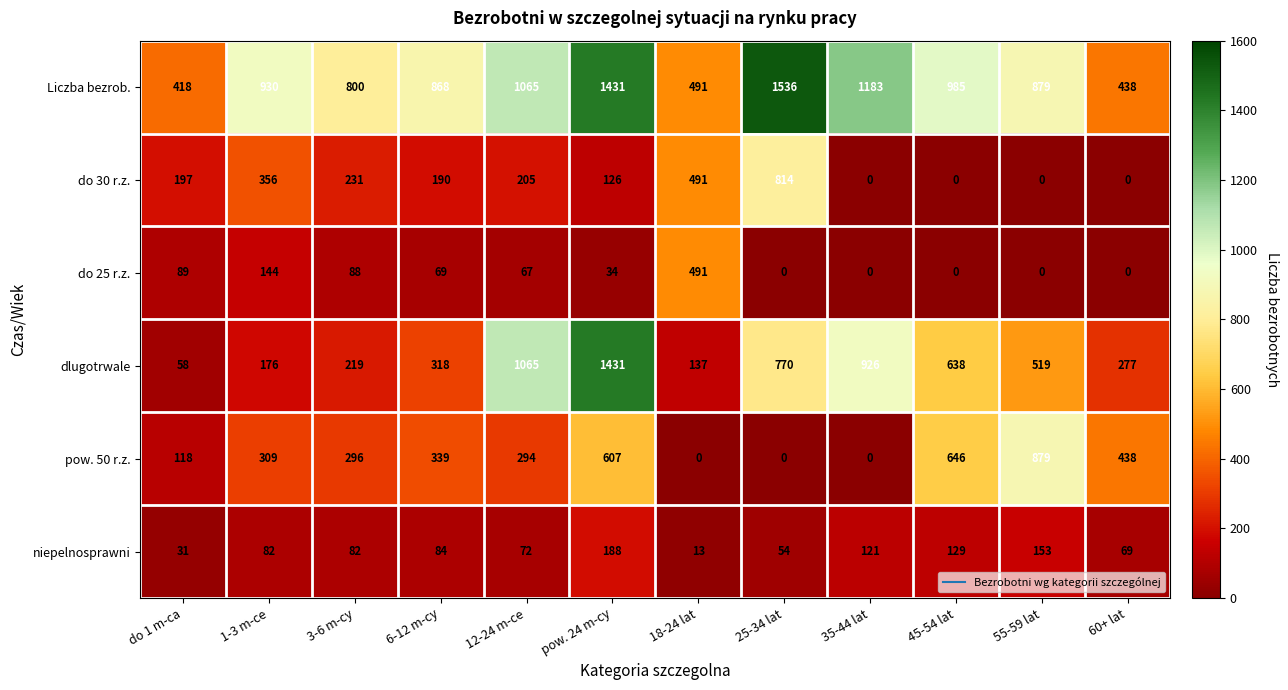

At 1-3 m-ce, list the series in order from smallest to largest.

niepelnosprawni, do 25 r.z., dlugotrwale, pow. 50 r.z., do 30 r.z., Liczba bezrob.